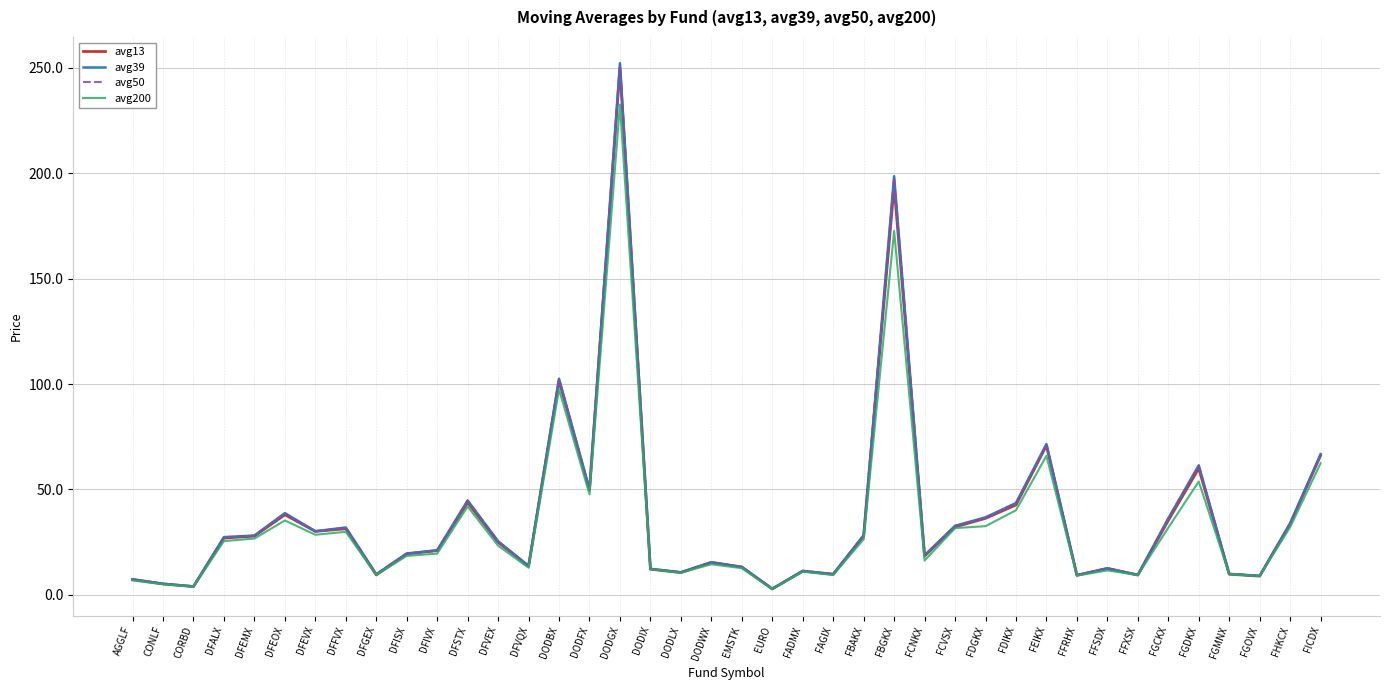

The value of avg200 at FBAKX is 26.4. True or false?

True